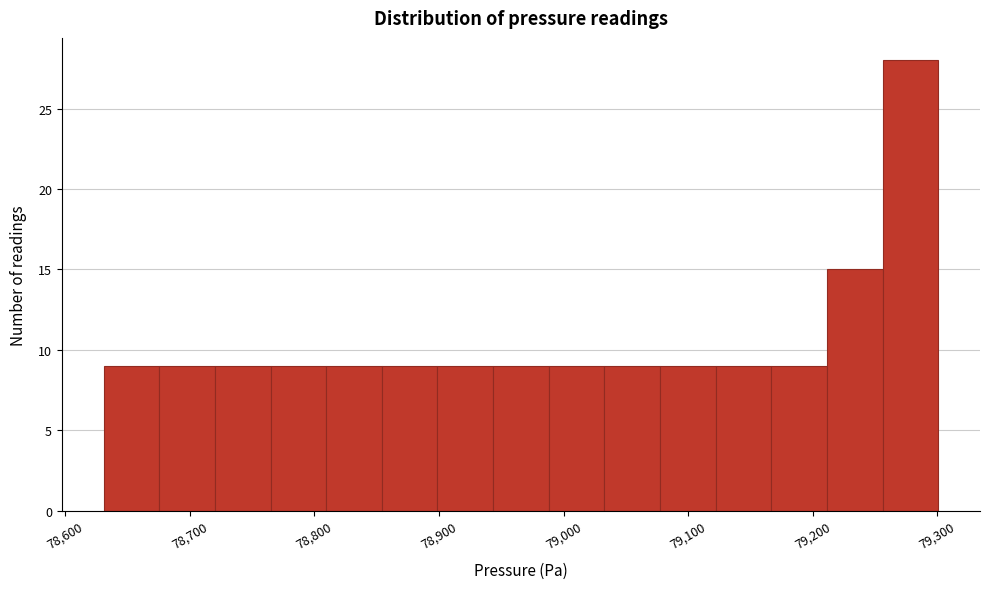

Reading left to right, transcribe this chart: for each bar, give the range it covers on the x-axis and its height. Neither the bar edges nor the heights are printed on the chart, so give them approximately, as read against the axes.

78630 to 78680: 9
78680 to 78720: 9
78720 to 78760: 9
78760 to 78810: 9
78810 to 78850: 9
78850 to 78900: 9
78900 to 78940: 9
78940 to 78990: 9
78990 to 79030: 9
79030 to 79080: 9
79080 to 79120: 9
79120 to 79170: 9
79170 to 79210: 9
79210 to 79260: 15
79260 to 79300: 28